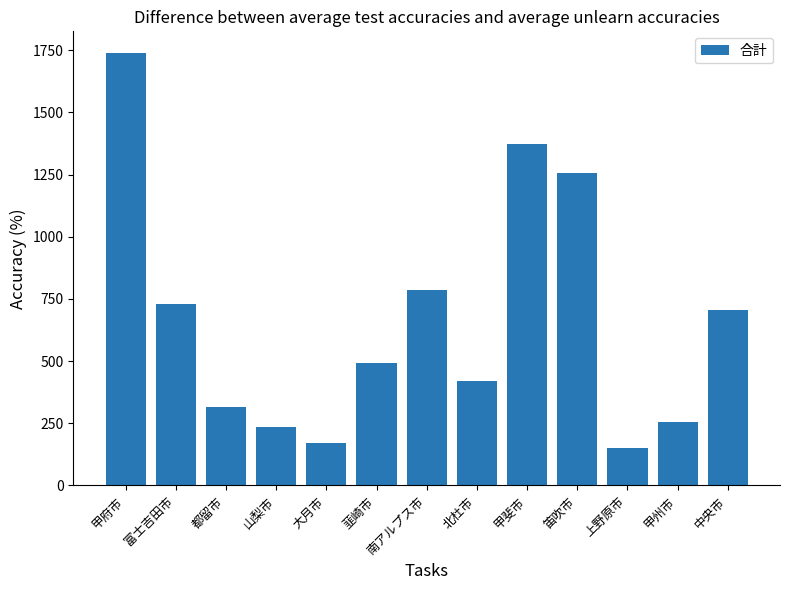

List the labels in order of value, largest first.

甲府市, 甲斐市, 笛吹市, 南アルプス市, 富士吉田市, 中央市, 韮崎市, 北杜市, 都留市, 甲州市, 山梨市, 大月市, 上野原市